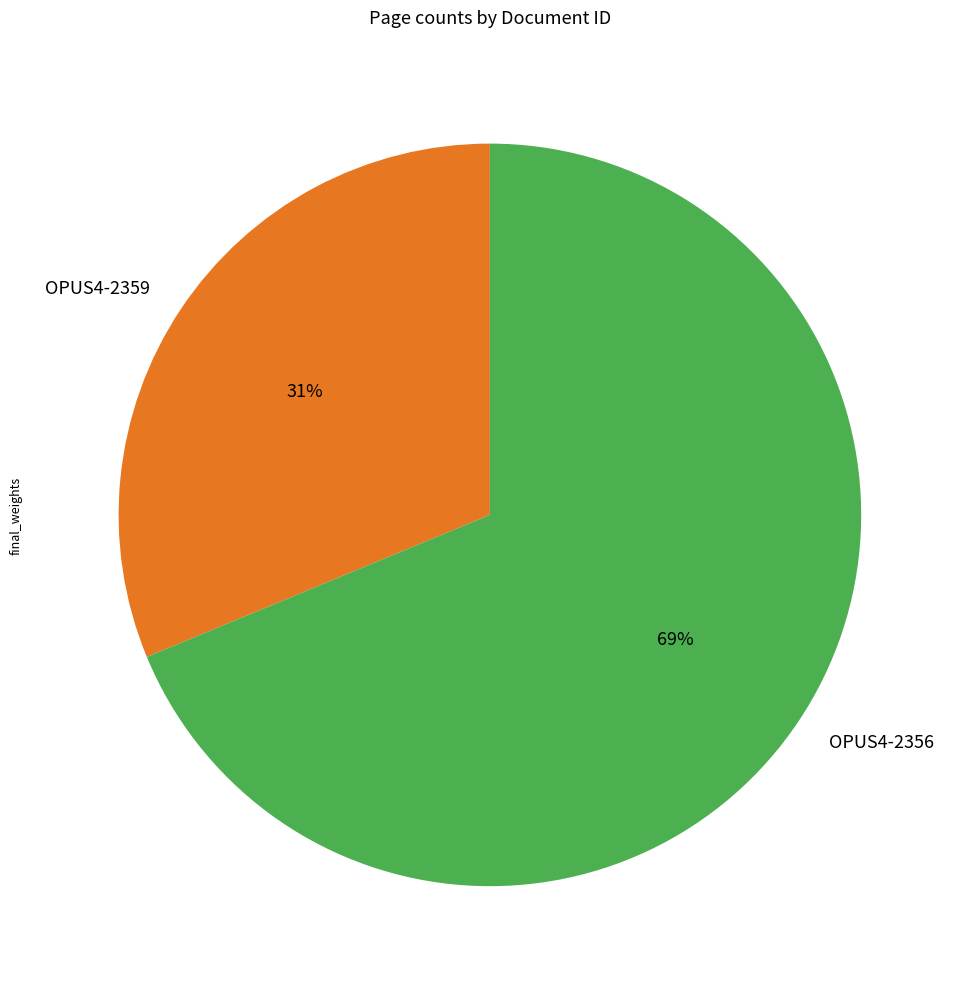

How many segments does this pie chart have?

2